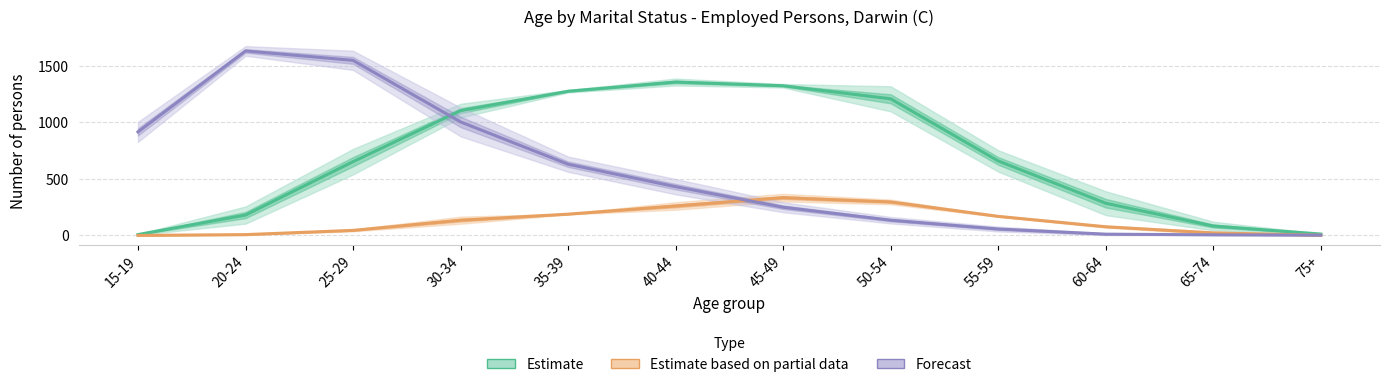

What is the difference between the highest and lowest values at 30-34?

969.0